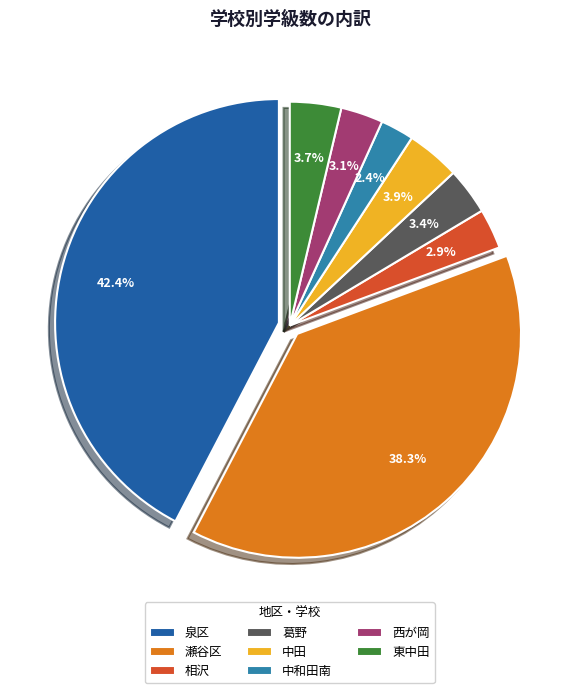

What portion of the pie excludes 東中田?

96.3%